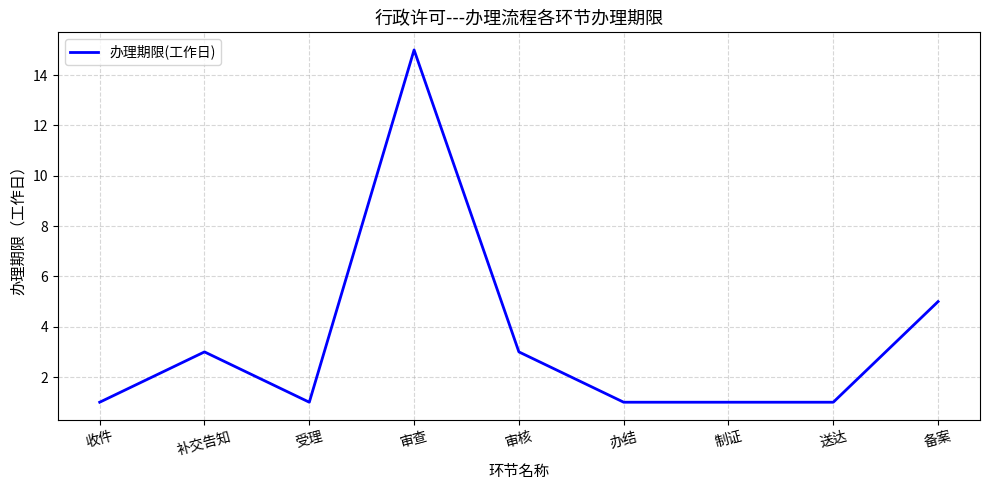

Reading right to left, list all the values displayed in this chart.

备案=5	送达=1	制证=1	办结=1	审核=3	审查=15	受理=1	补交告知=3	收件=1